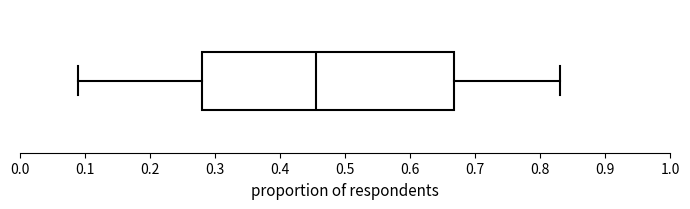

Where is the left edge of the box on the x-axis? The values are not printed on the chart, so give them approximately, as read against the axis.

0.28